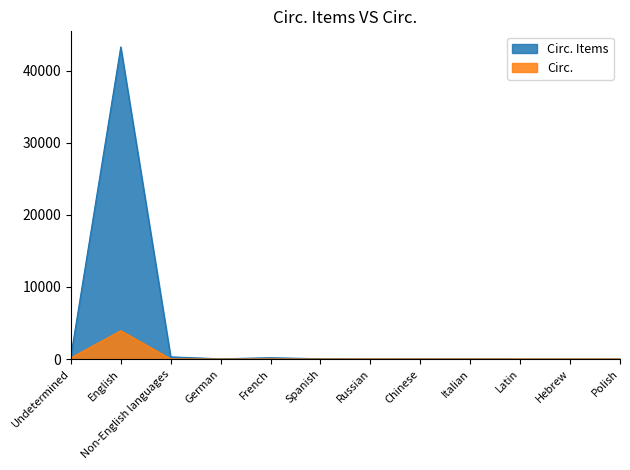

List the series in order of their overall mean, highest first.

Circ. Items, Circ.